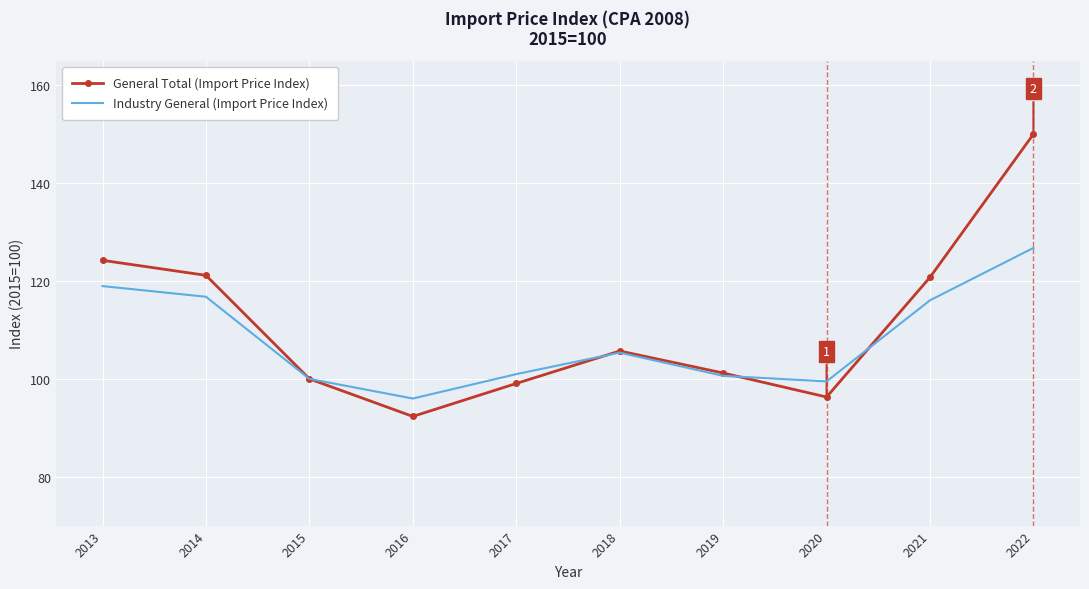

At 2016, list the series in order from smallest to largest.

General Total (Import Price Index), Industry General (Import Price Index)